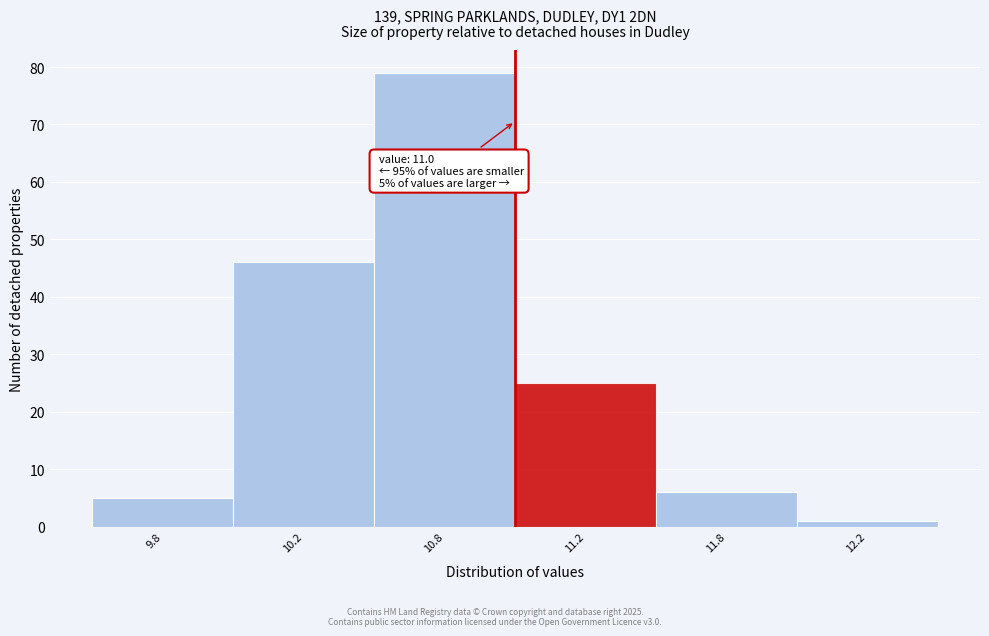

Reading left to right, list all the values displayed in this chart.

9.8=5	10.2=46	10.8=79	11.2=25	11.8=6	12.2=1